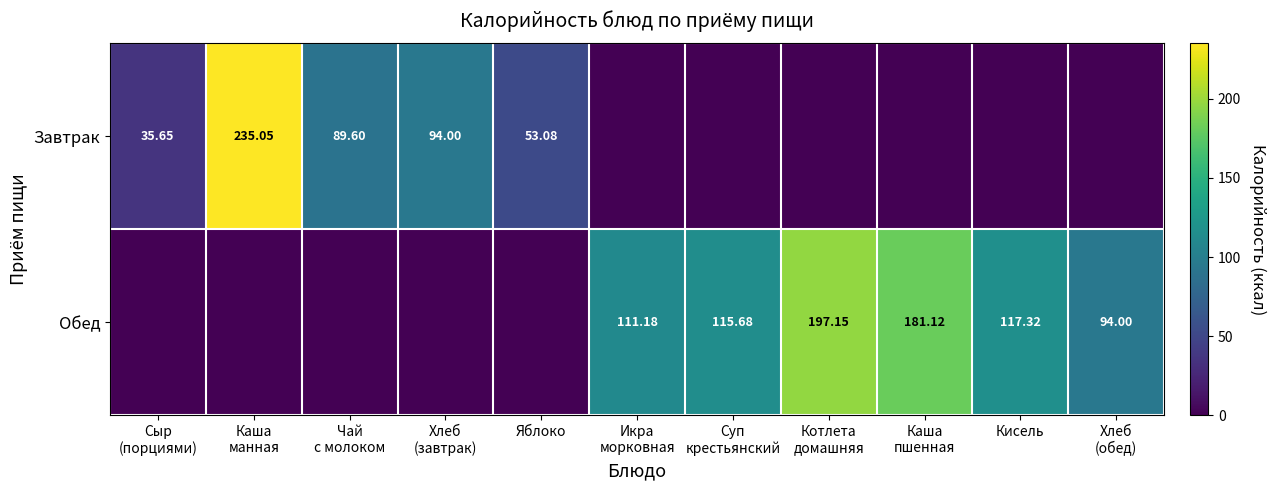

Which series changed the most between Яблоко and Кисель?

Обед